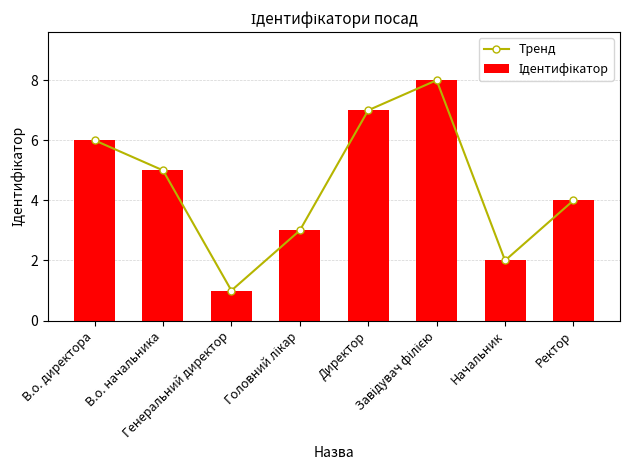

What is the label of the 4th bar from the right?

Директор